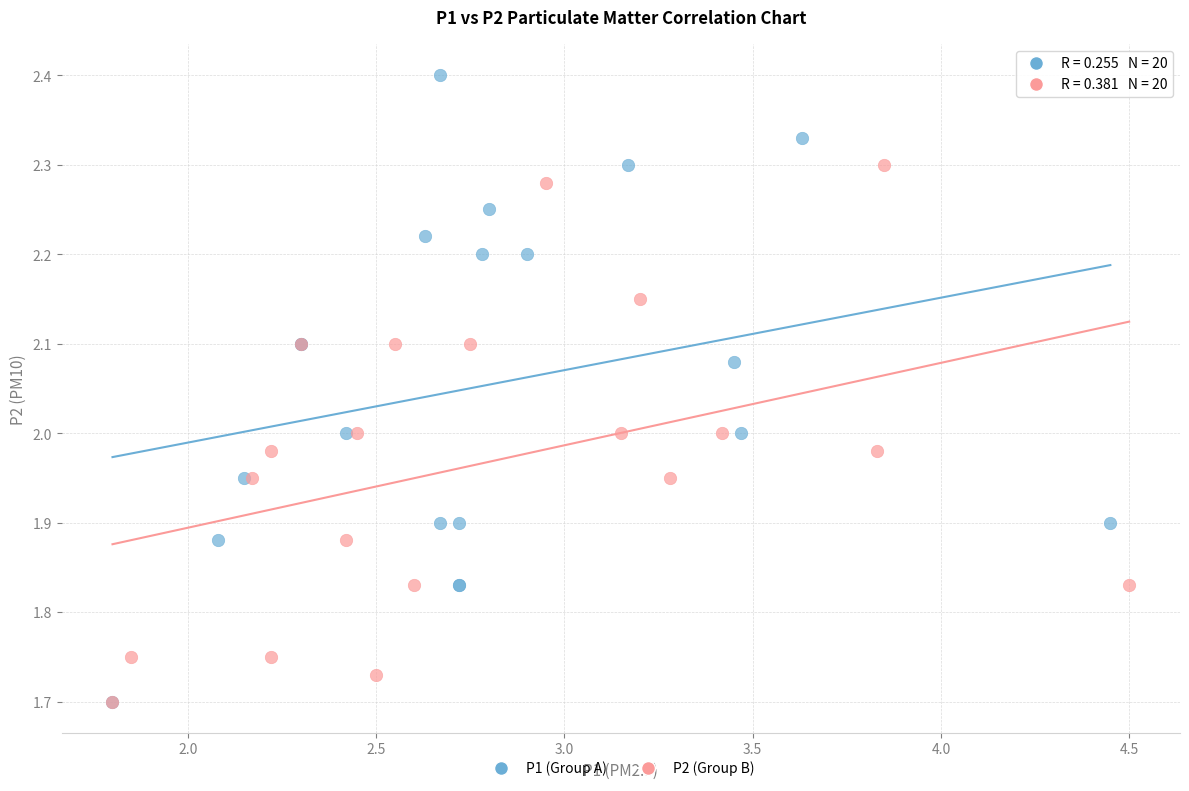

Which series has the widest spread of Y values?

P1 (Group A)